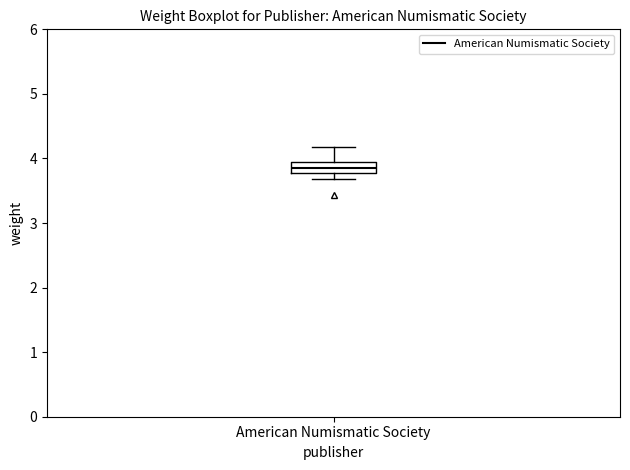

Where is the upper edge of the box for American Numismatic Society on the y-axis? The values are not printed on the chart, so give them approximately, as read against the axis.

4.0